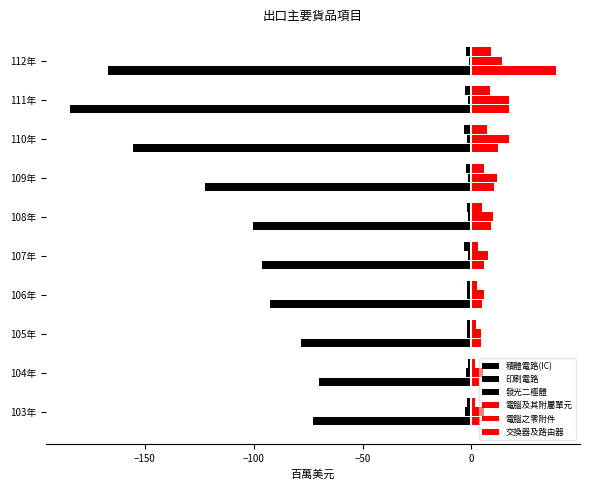

What is the minimum value for 發光二極體?

-3.5